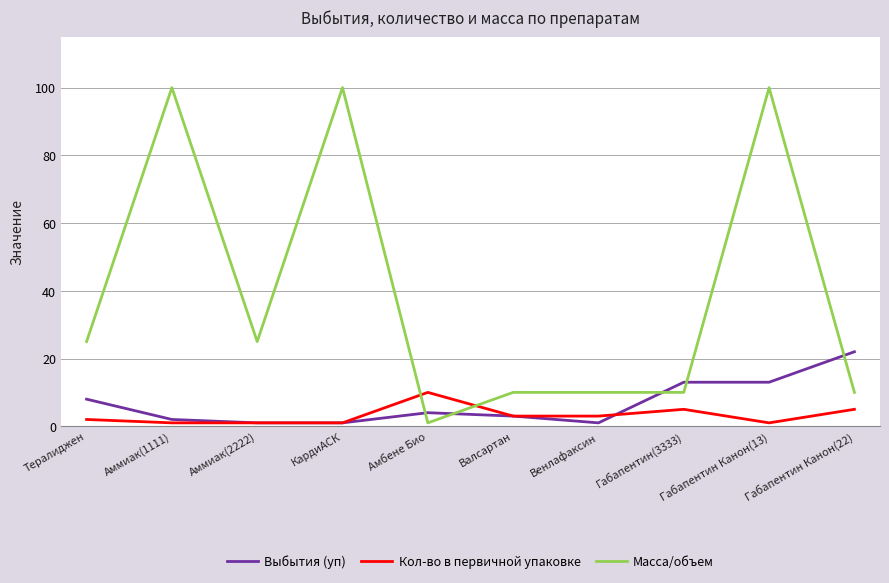

Is it true that Кол-во в первичной упаковке equals 5 at Габапентин(3333)?

True